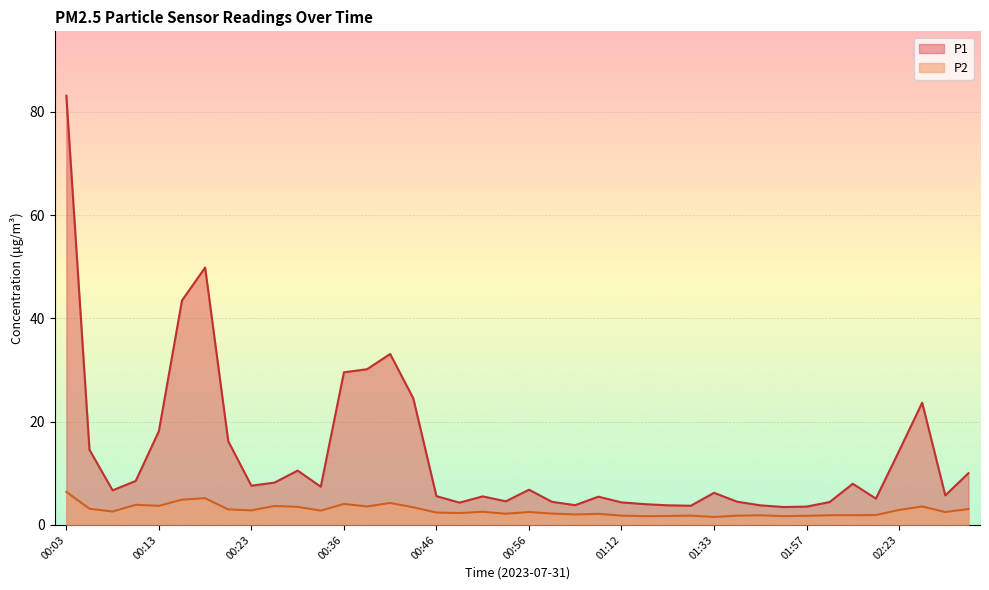

At which category is the sum across all series the highest?

00:03